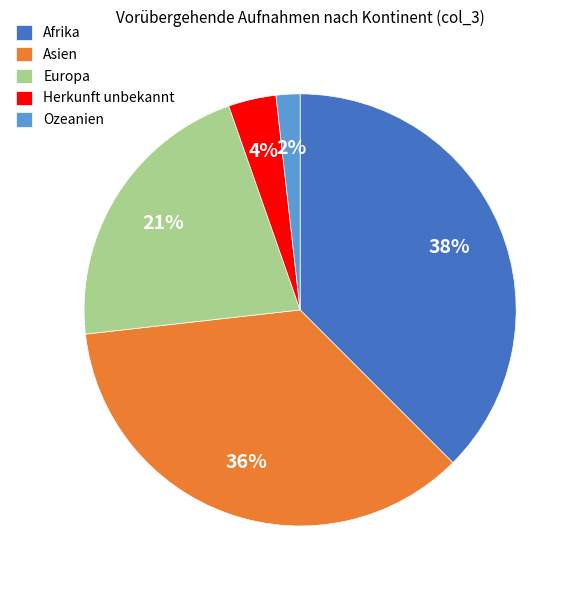

Does any single category account for the majority?

No